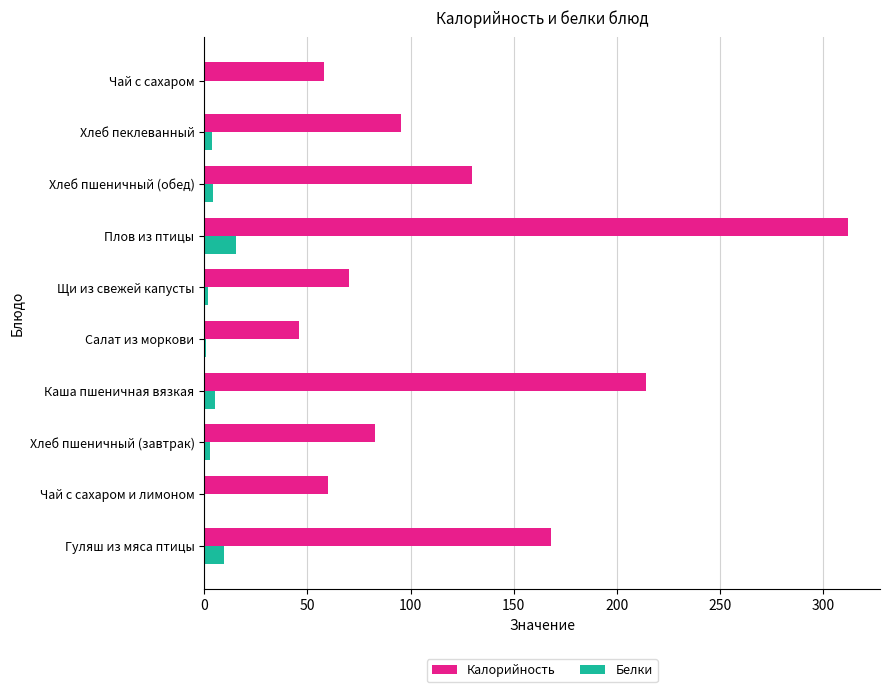

Is the value of Калорийность at Щи из свежей капусты greater than the value of Белки at Каша пшеничная вязкая?

Yes